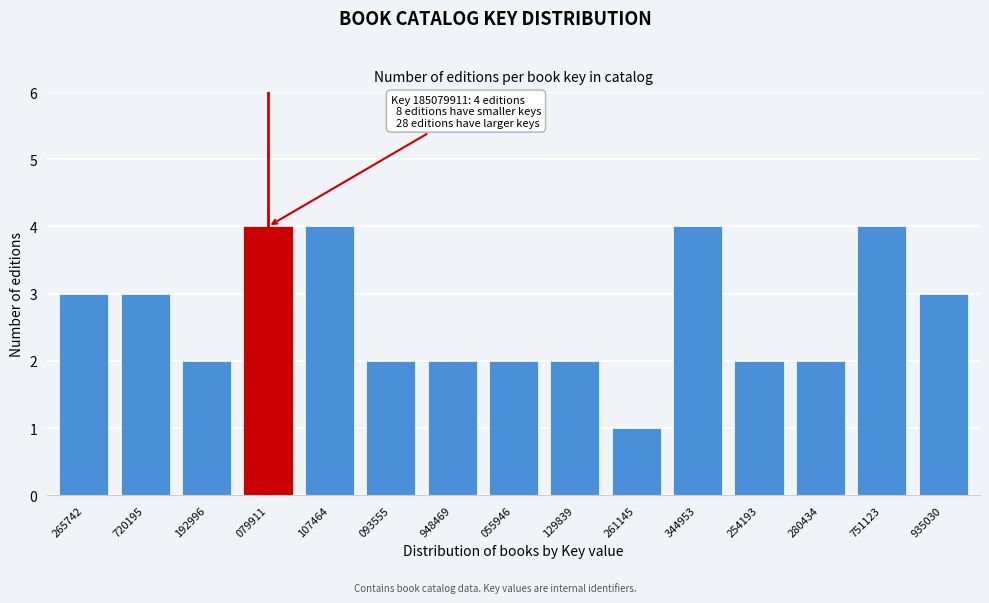

Reading right to left, extract all data points from this chart.

935030=3	751123=4	280434=2	254193=2	344953=4	261145=1	129839=2	055946=2	948469=2	093555=2	107464=4	079911=4	192996=2	720195=3	265742=3